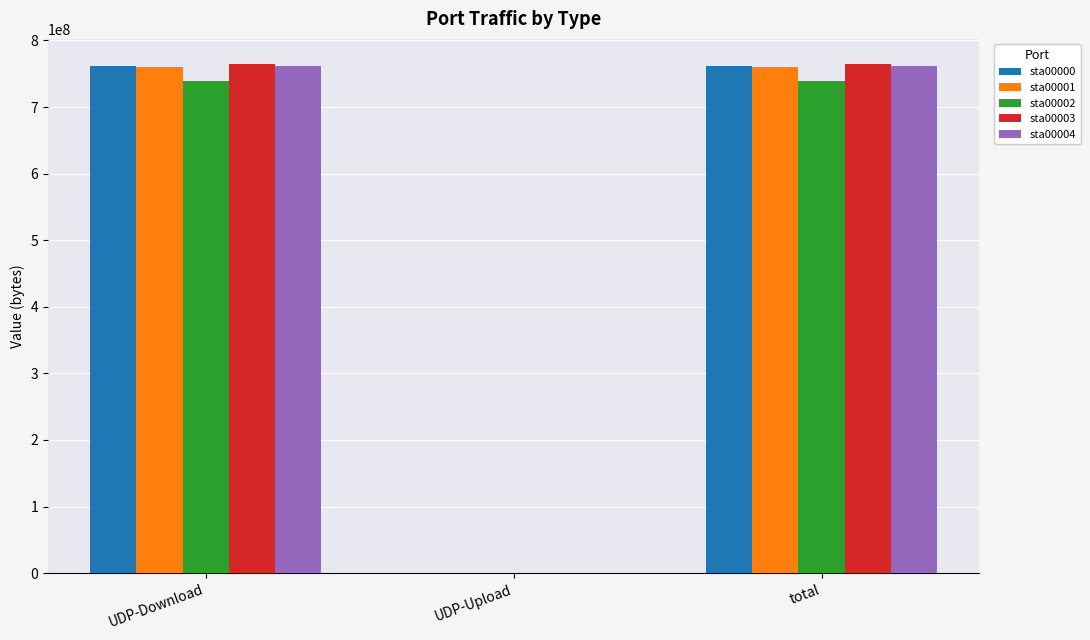

How many positive values does the sta00004 series have?

2